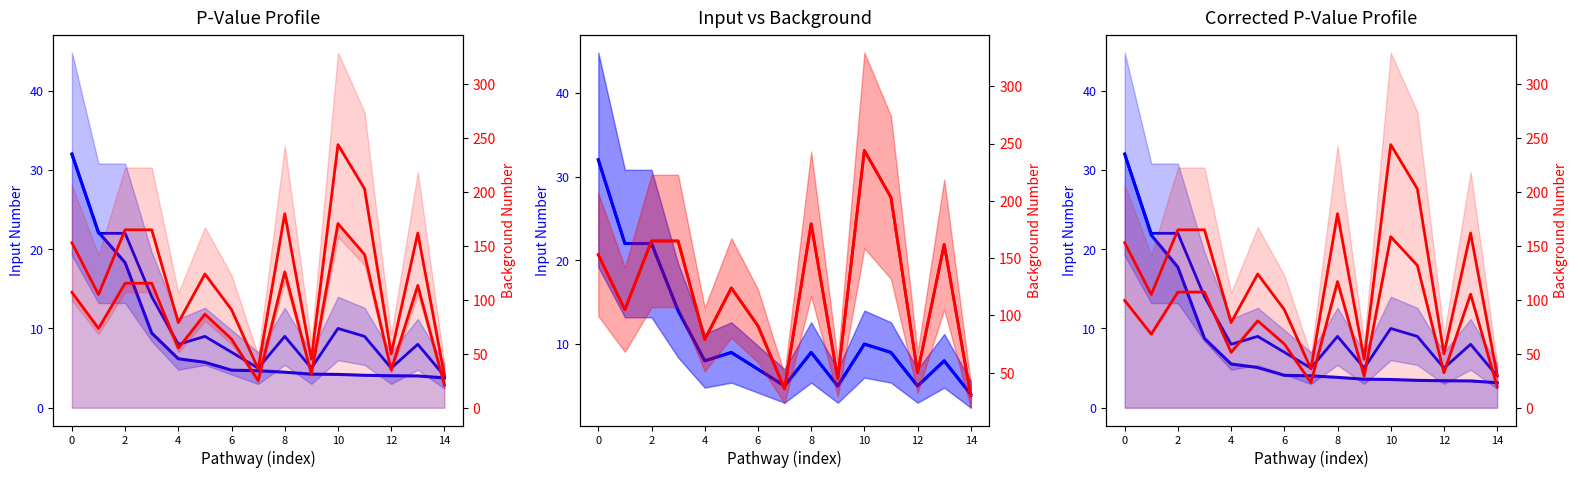

What is the difference between the highest and lowest values at 8?

75.5